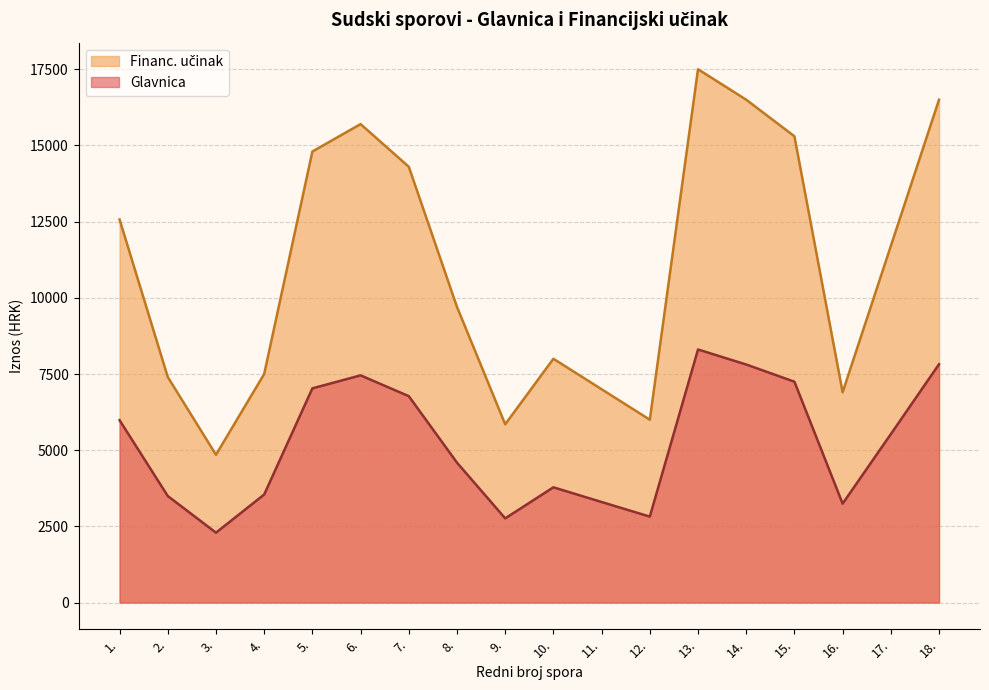

True or false: Financ. učinak has a value of 5850.0 at 9..

True